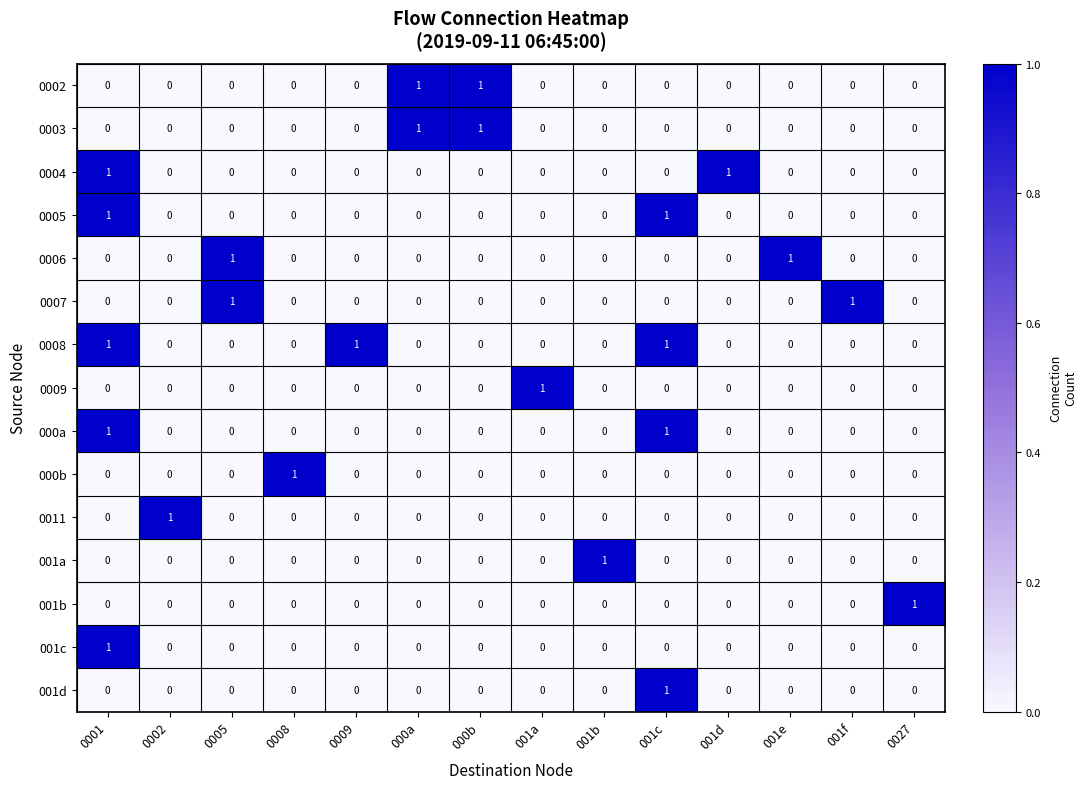

At how many categories does at least one series exceed 0?

14